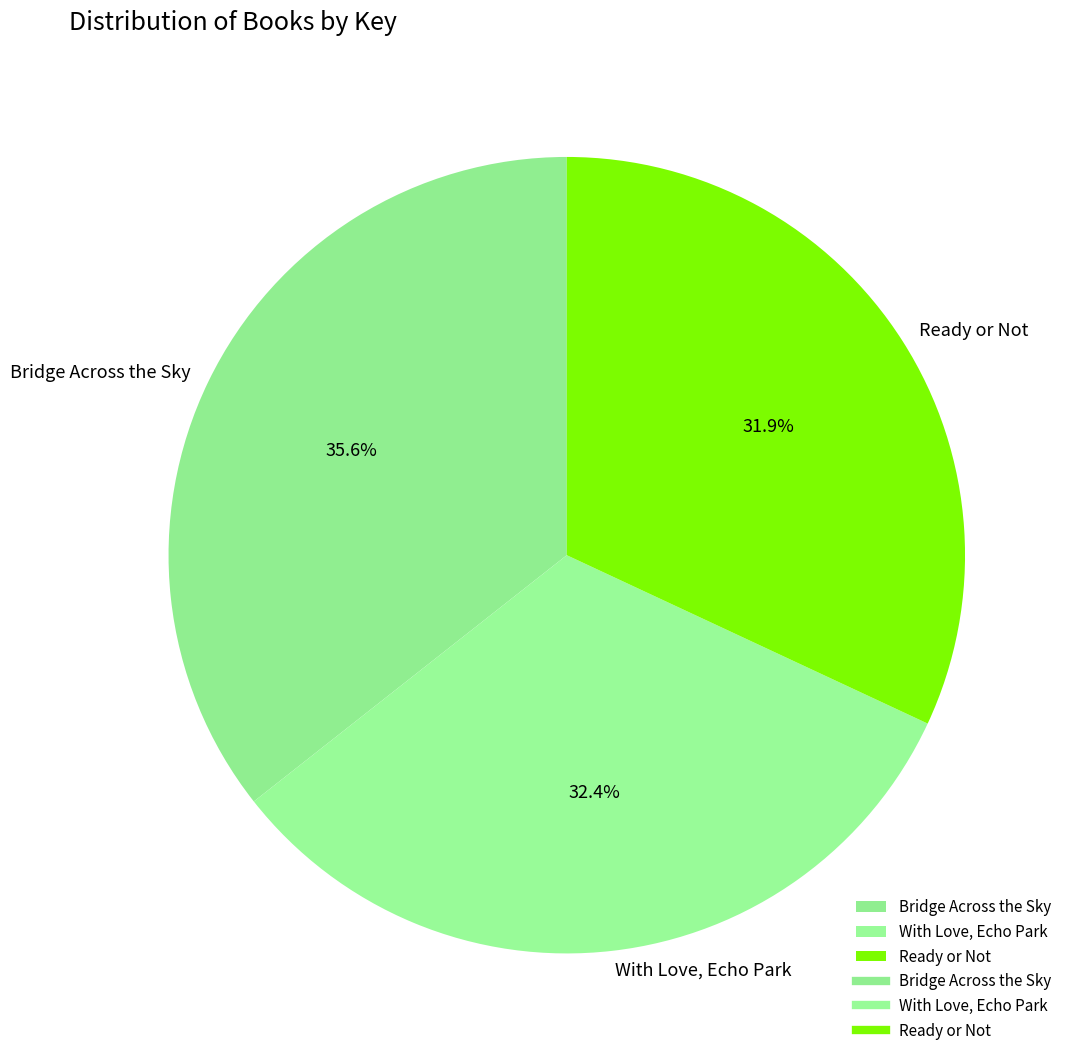

Rank the categories by value from lowest to highest.

Ready or Not, With Love, Echo Park, Bridge Across the Sky